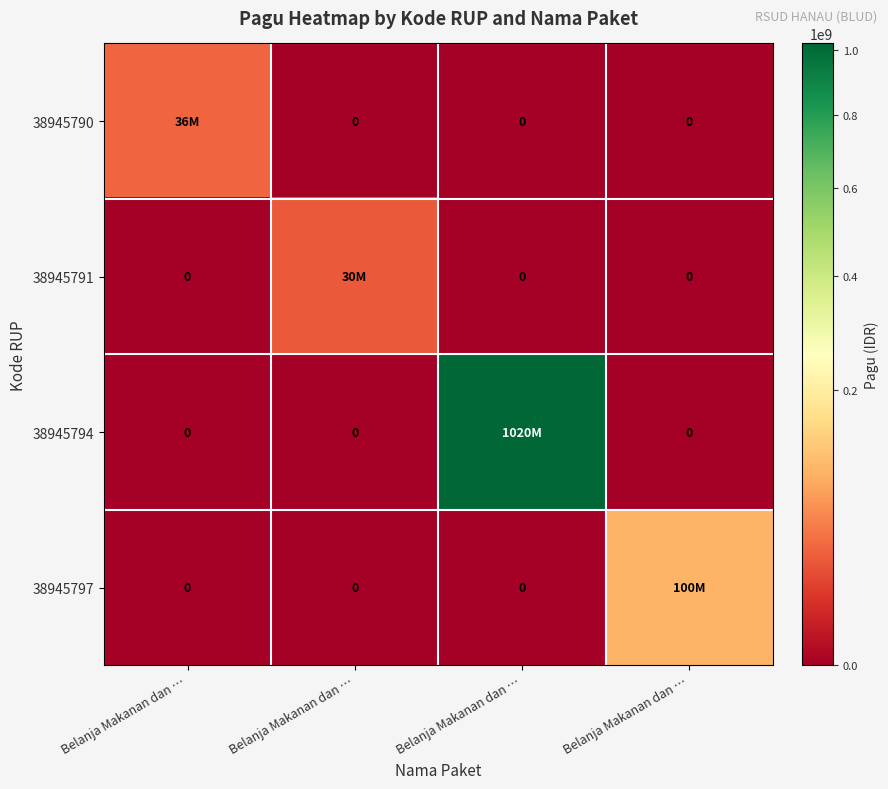

Which series has the largest total across all categories?

38945794